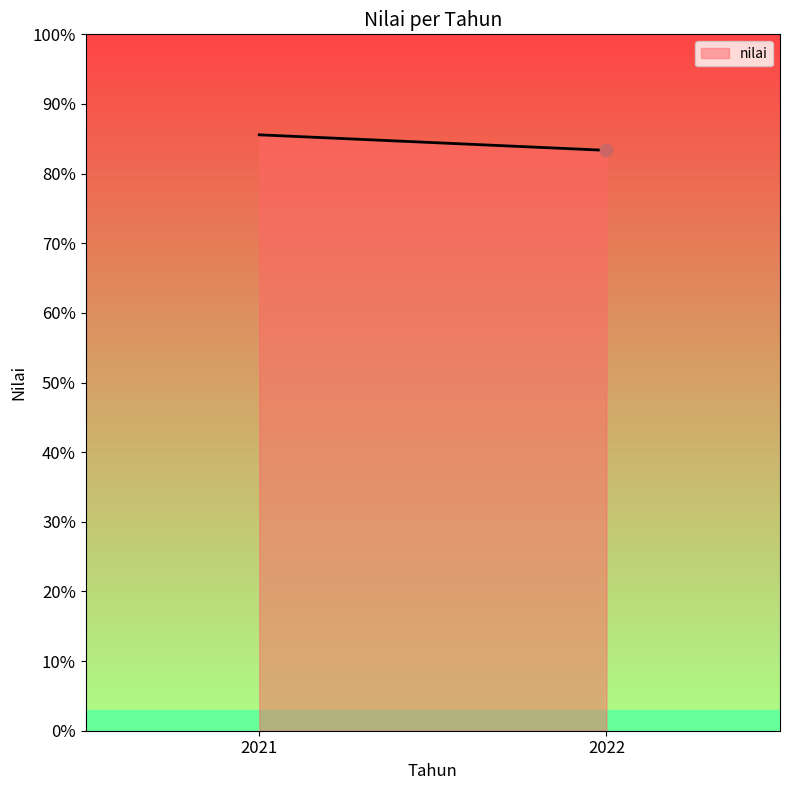

Which has a higher value, 2021 or 2022?

2021